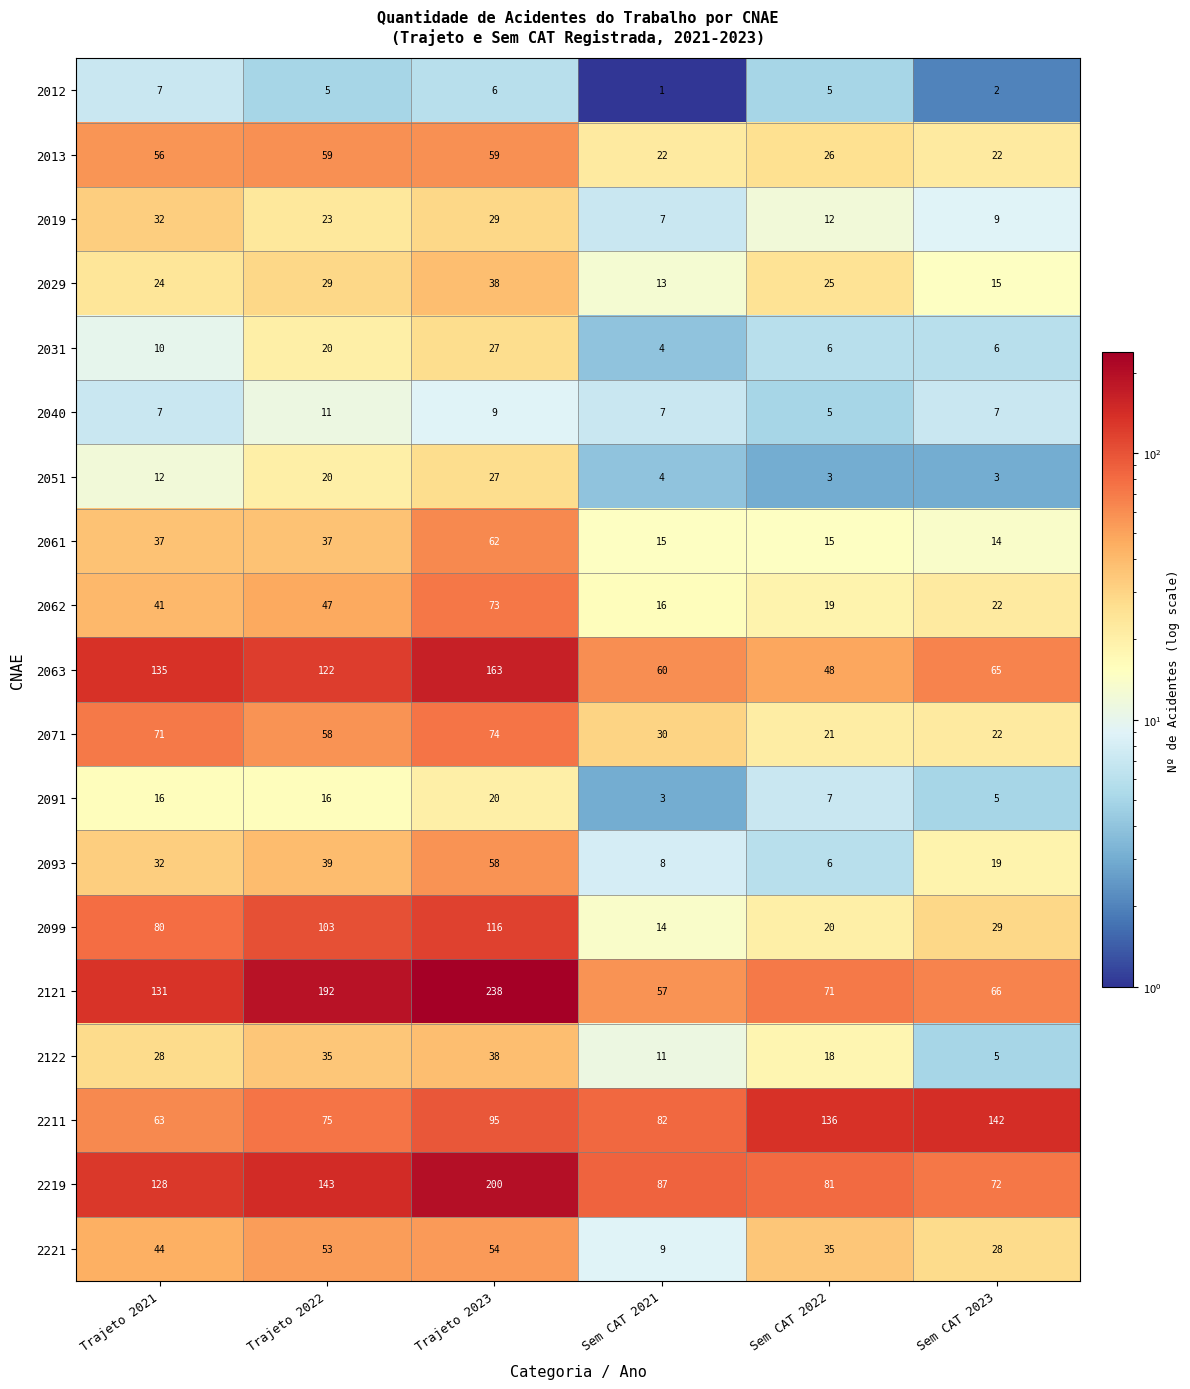

Read the 2019 value at Sem CAT 2022.

12